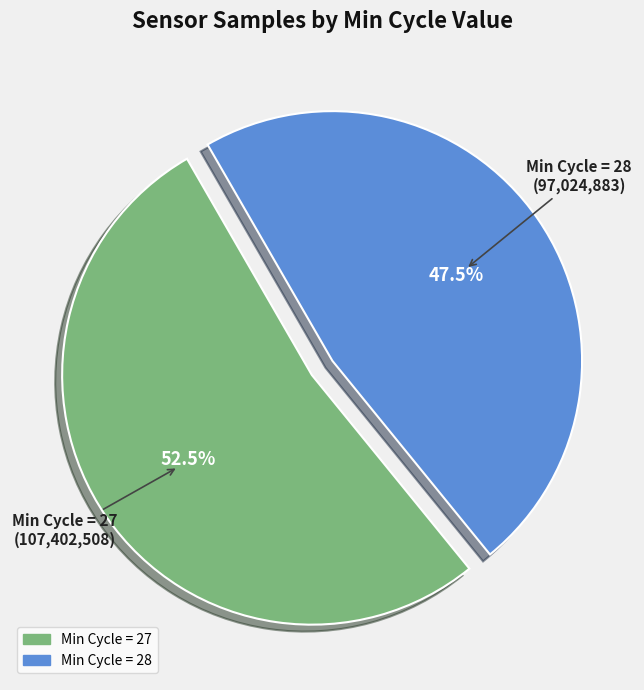

Is there any slice that represents more than half of the pie?

Yes